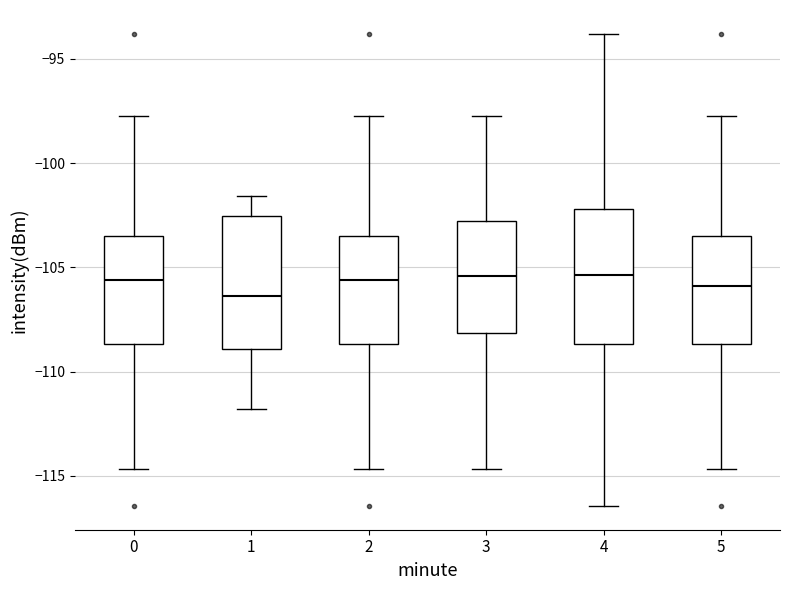

Reading left to right, read every box against the y-axis: the position of its median line, the range the box covers, and the ends of its whiskers. The values are not printed on the chart, so give them approximately, as read against the axis.

0: median -105.5, box -108.5 to -103.5, whiskers -114.5 to -97.5
1: median -106.5, box -109.0 to -102.5, whiskers -112.0 to -101.5
2: median -105.5, box -108.5 to -103.5, whiskers -114.5 to -97.5
3: median -105.5, box -108.0 to -103.0, whiskers -114.5 to -97.5
4: median -105.5, box -108.5 to -102.0, whiskers -116.5 to -94.0
5: median -106.0, box -108.5 to -103.5, whiskers -114.5 to -97.5